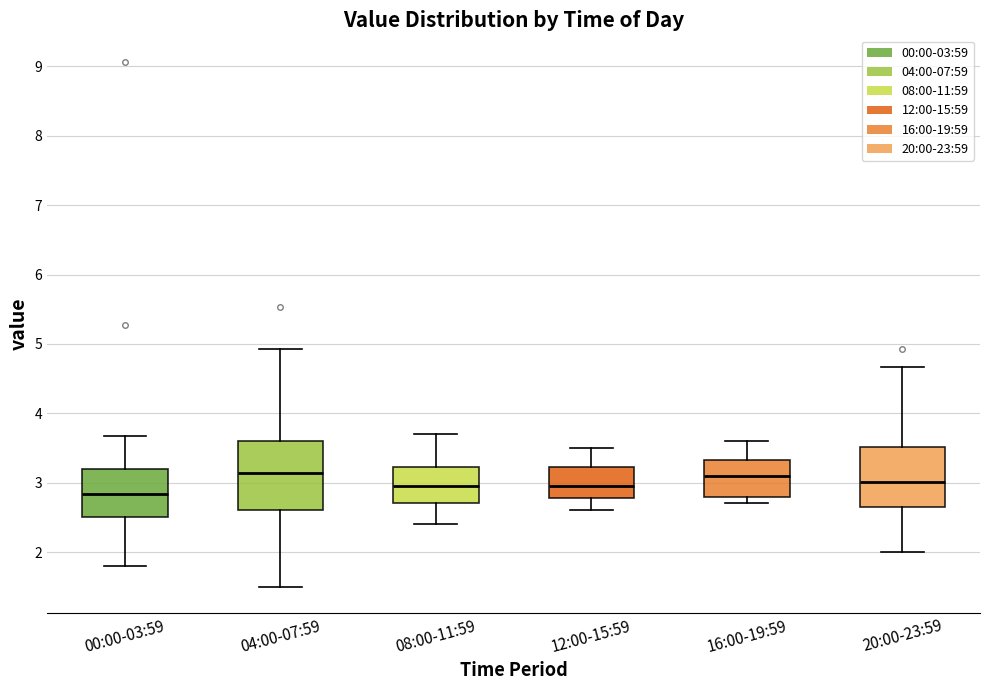

Reading left to right, read every box against the y-axis: the position of its median line, the range the box covers, and the ends of its whiskers. The values are not printed on the chart, so give them approximately, as read against the axis.

00:00-03:59: median 2.8, box 2.5 to 3.2, whiskers 1.8 to 3.7
04:00-07:59: median 3.1, box 2.6 to 3.6, whiskers 1.5 to 4.9
08:00-11:59: median 3.0, box 2.7 to 3.2, whiskers 2.4 to 3.7
12:00-15:59: median 3.0, box 2.8 to 3.2, whiskers 2.6 to 3.5
16:00-19:59: median 3.1, box 2.8 to 3.3, whiskers 2.7 to 3.6
20:00-23:59: median 3.0, box 2.7 to 3.5, whiskers 2.0 to 4.7